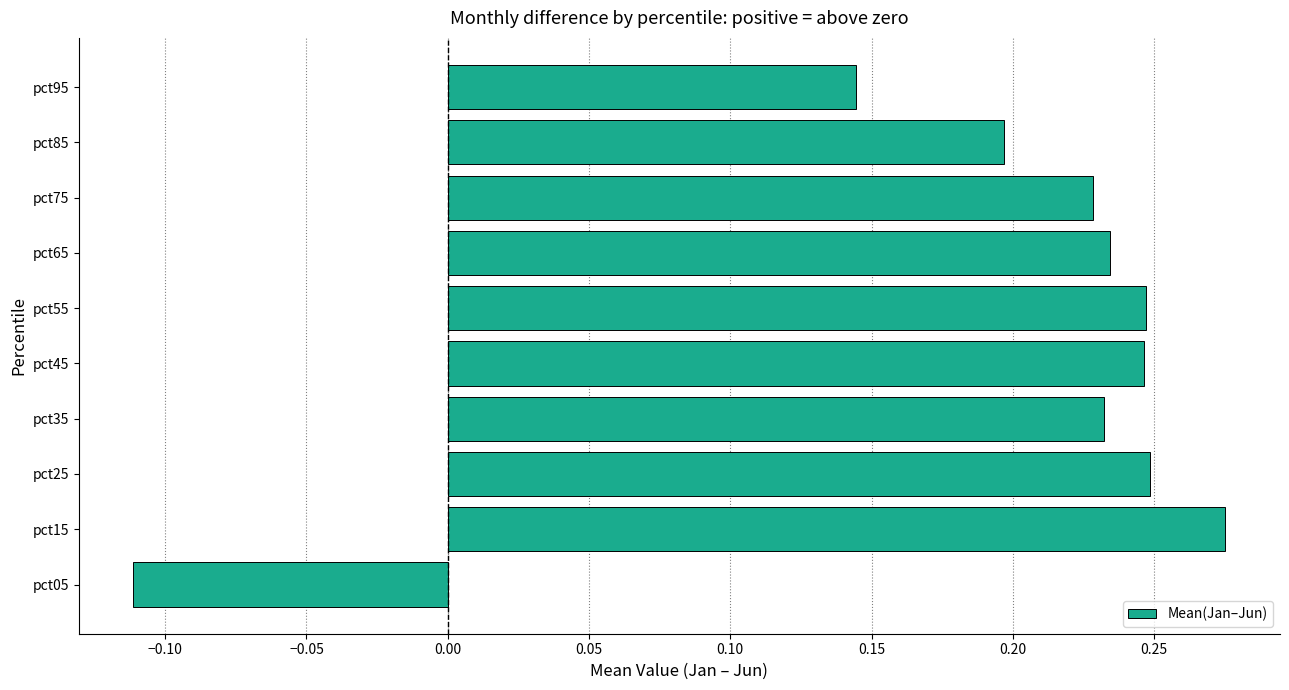

What is the change in value from pct05 to pct15?

+0.4